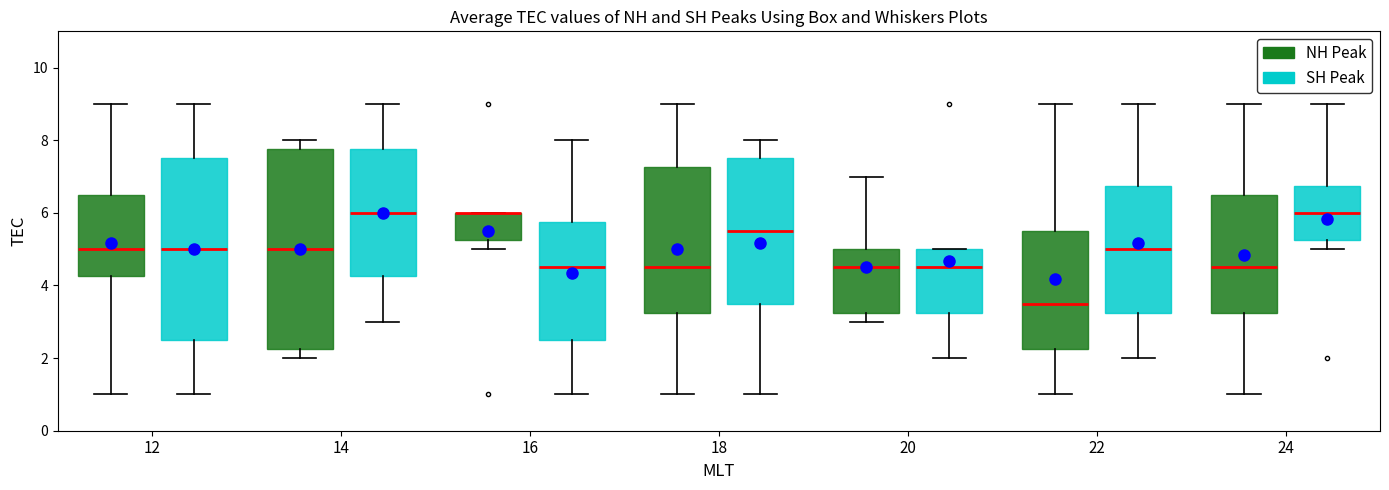

Comparing the boxes themselves (not the whiskers), which one is the tallest?

14 (NH Peak)